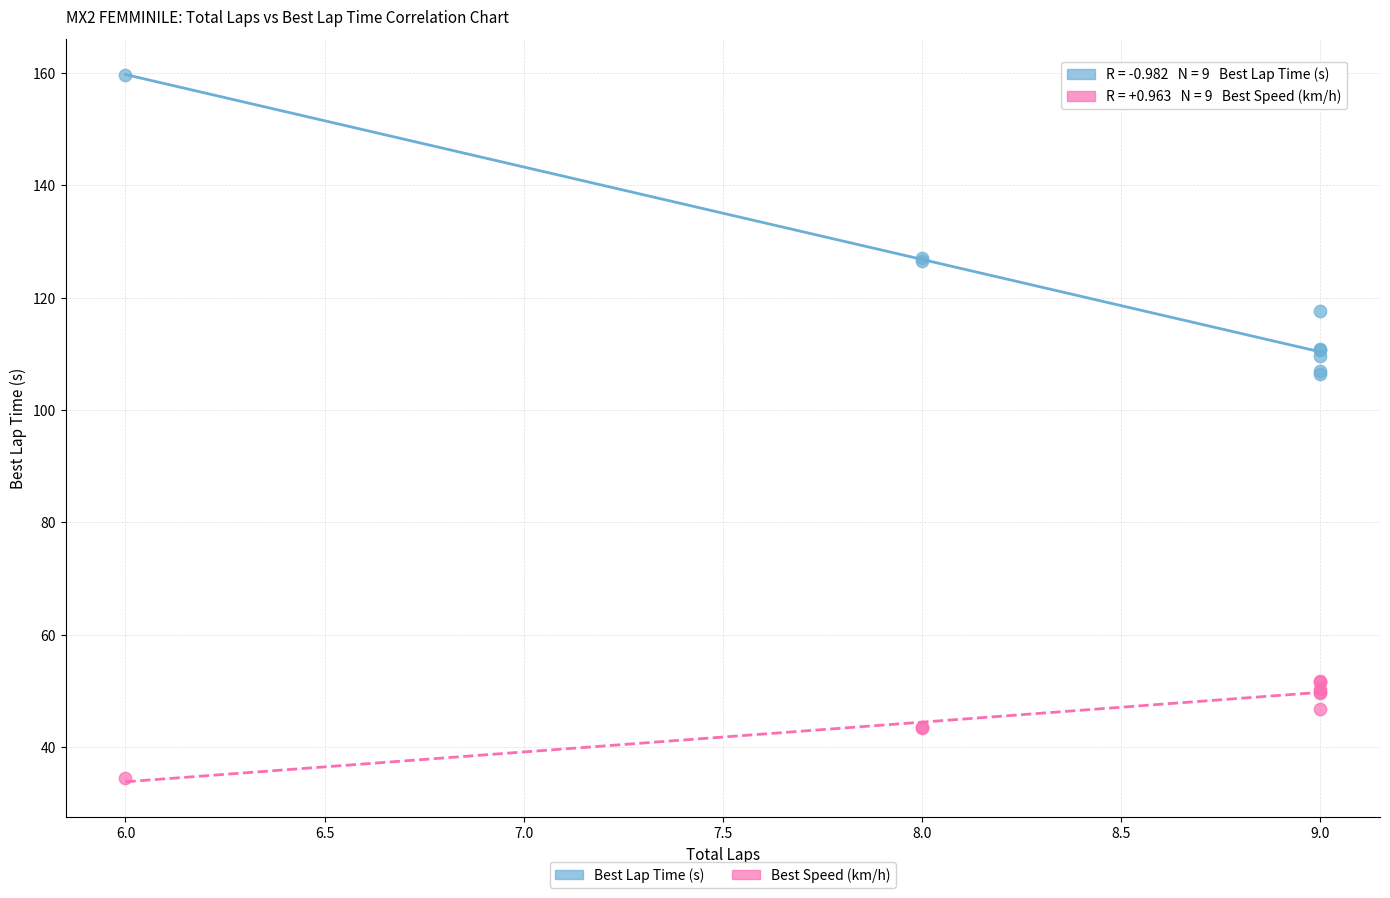

Which series has the widest spread of Y values?

Best Lap Time (s)